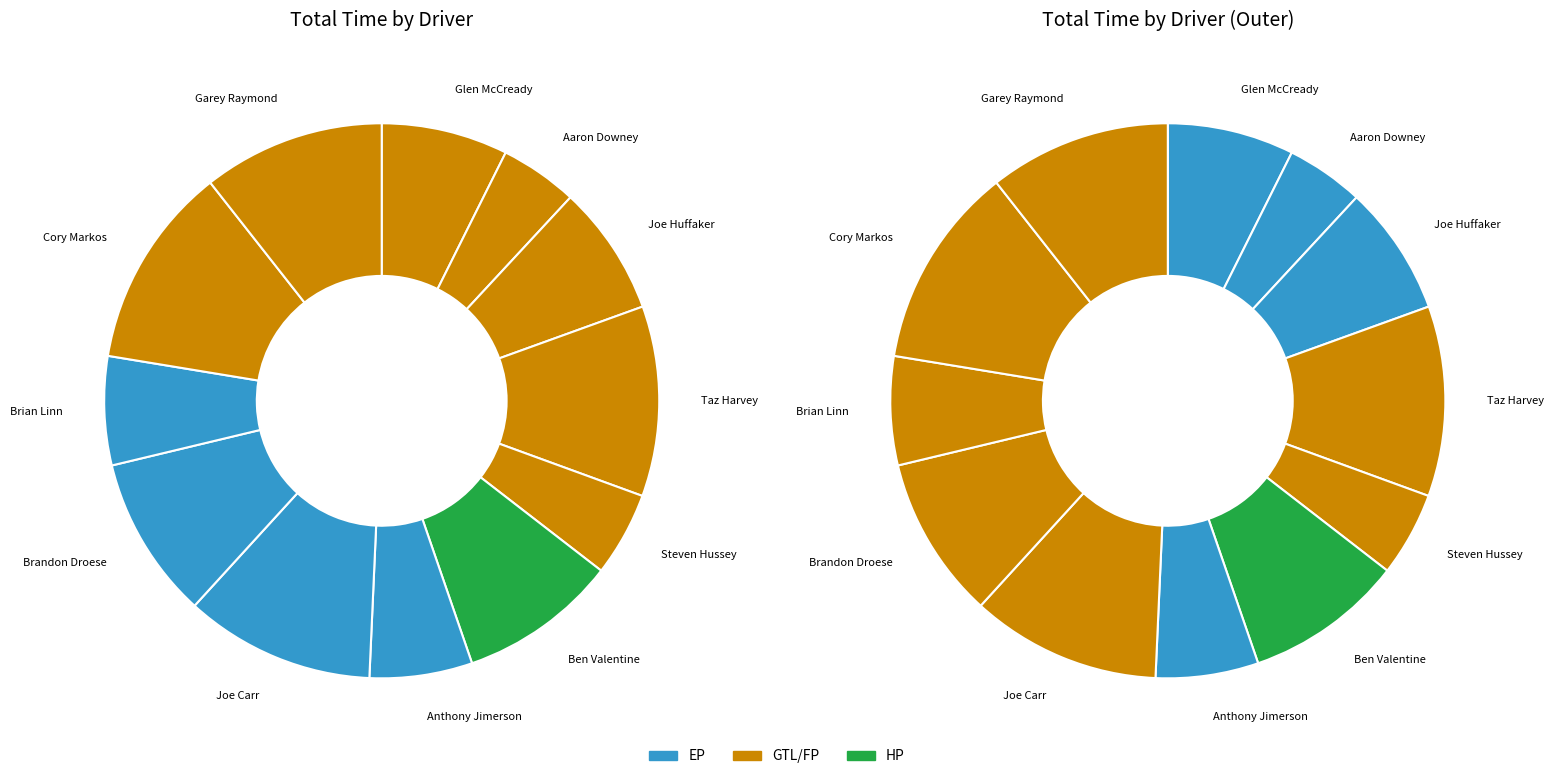

What percentage is the Aaron Downey slice, to the nearest percent?

5%